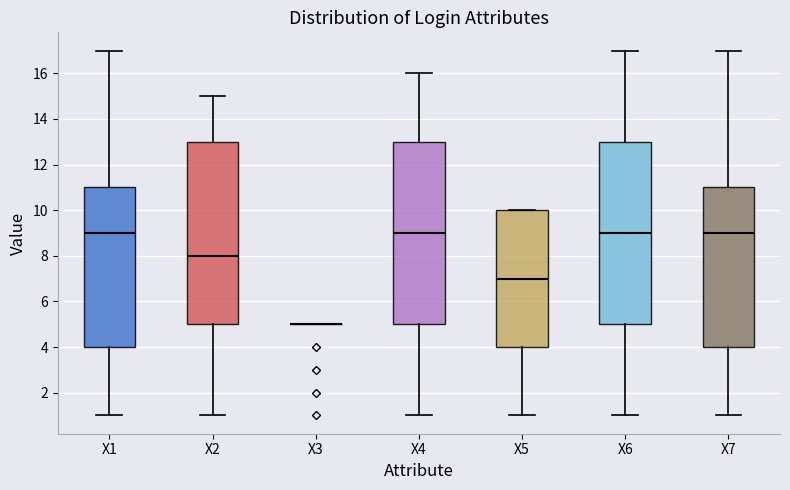

Reading left to right, read every box against the y-axis: the position of its median line, the range the box covers, and the ends of its whiskers. The values are not printed on the chart, so give them approximately, as read against the axis.

X1: median 9, box 4 to 11, whiskers 1 to 17
X2: median 8, box 5 to 13, whiskers 1 to 15
X3: box collapsed to a line at 5, whiskers 5 to 5
X4: median 9, box 5 to 13, whiskers 1 to 16
X5: median 7, box 4 to 10, whiskers 1 to 10
X6: median 9, box 5 to 13, whiskers 1 to 17
X7: median 9, box 4 to 11, whiskers 1 to 17